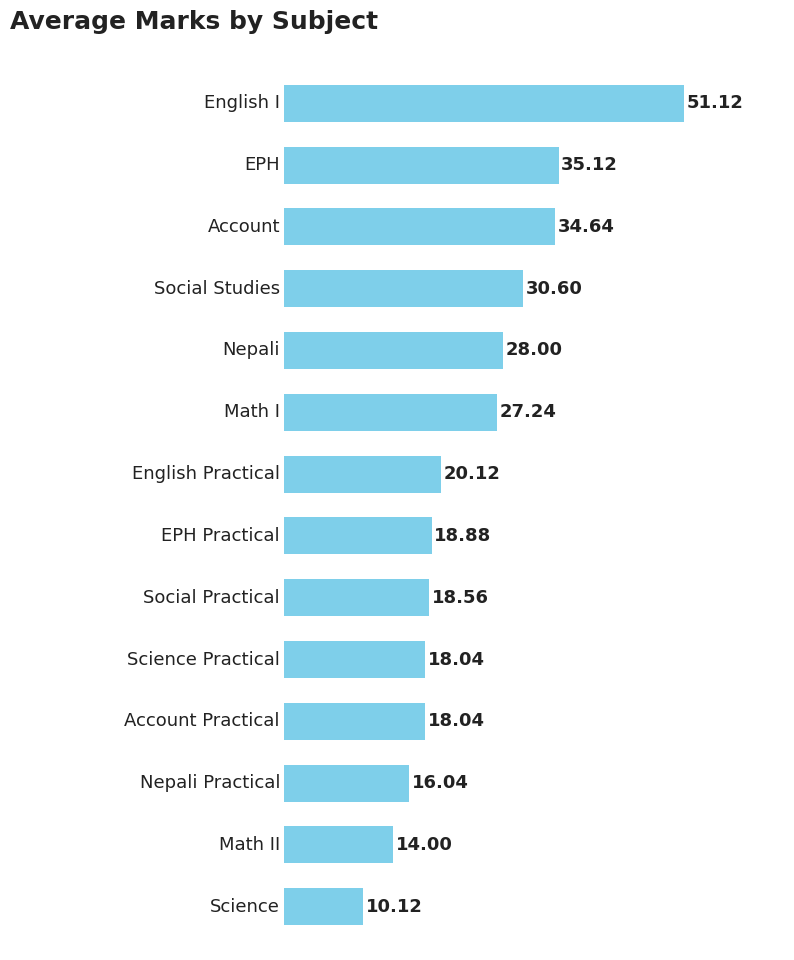

What is the greatest value displayed?

51.1